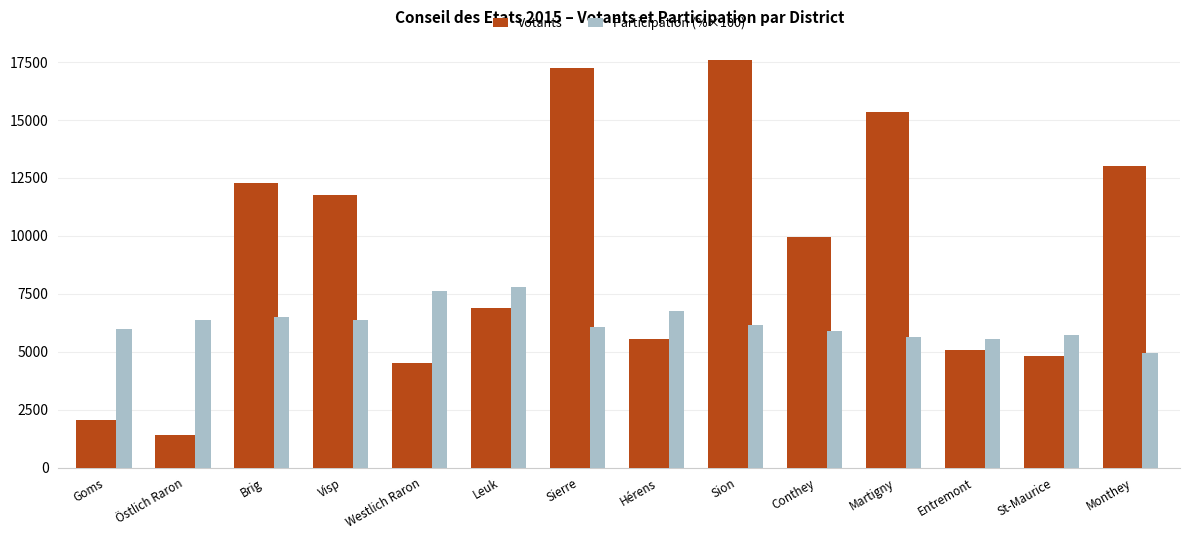

What is the sum of all Participation (%×100) values?

87409.0